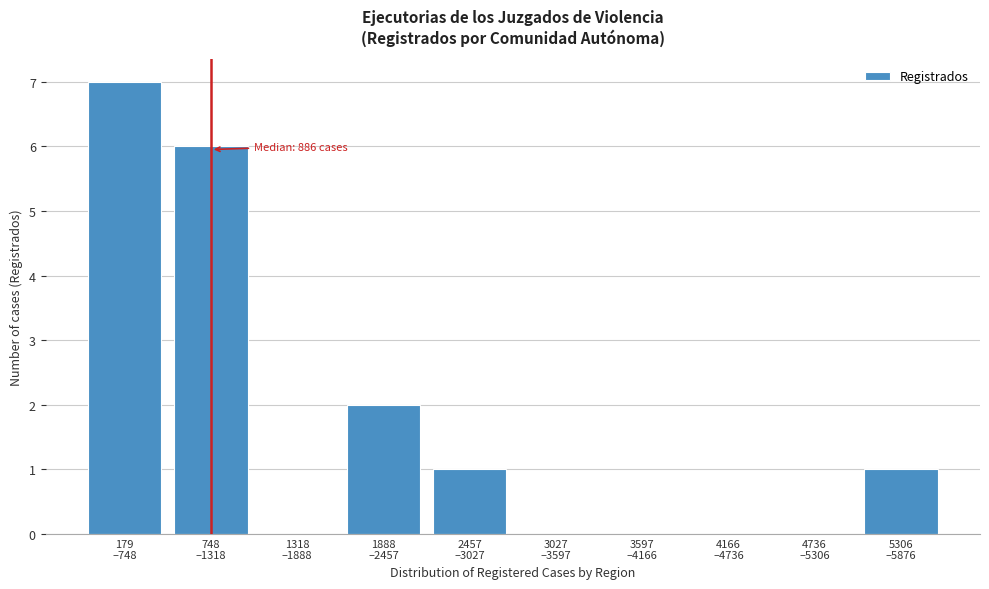

What is the sum of all values?

17